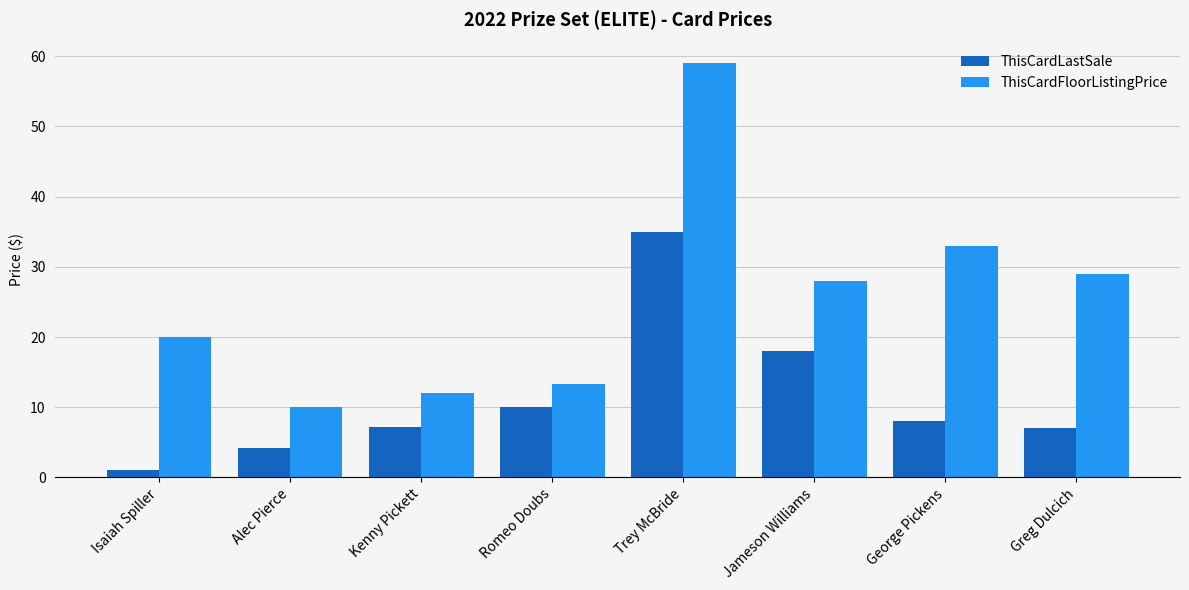

How many values in the ThisCardFloorListingPrice series are below 28?

4